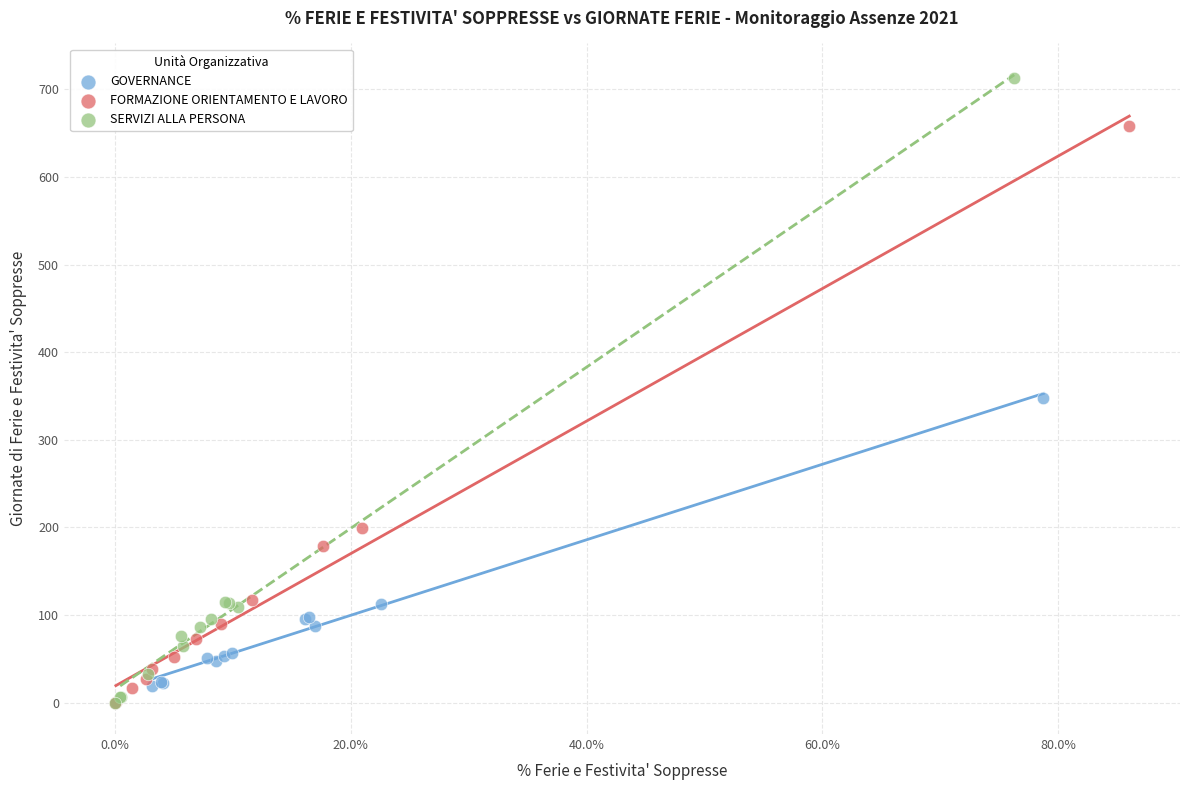

Which series reaches the maximum Y coordinate?

SERVIZI ALLA PERSONA